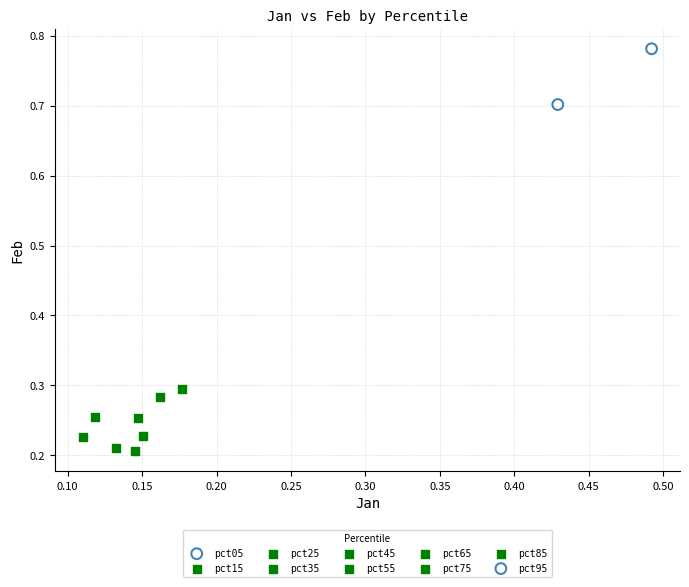

Which series contains the highest Y value?

pct05